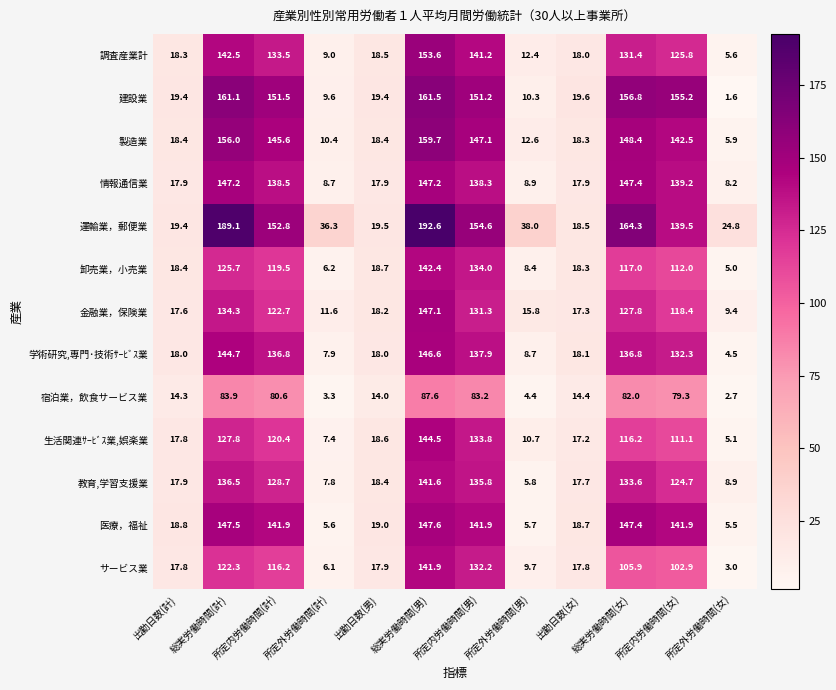

At which category does the chart reach its peak across all series?

総実労働時間(男)